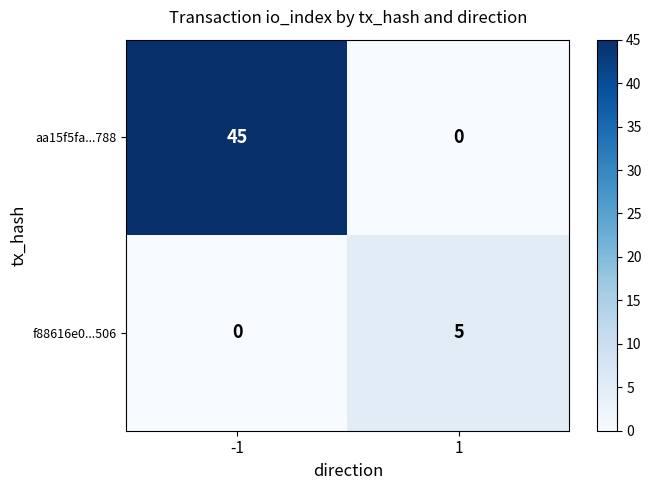

What is the sum of the f88616e0...506 values at -1 and 1?

5